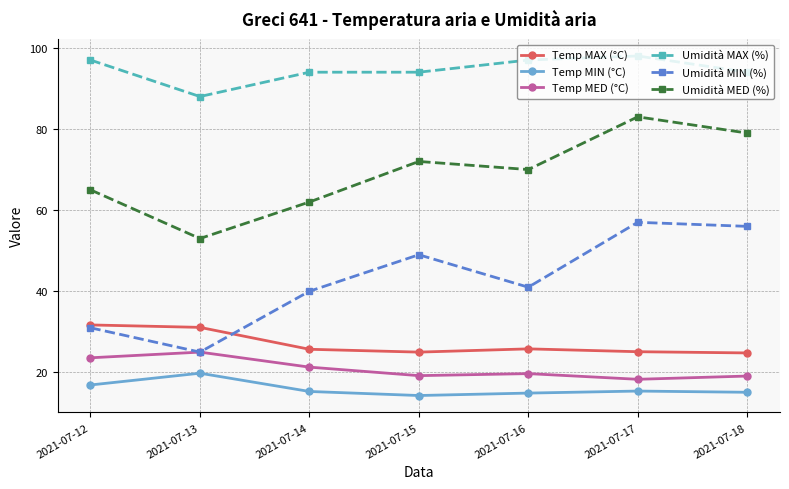

Rank the series by their maximum value, from lowest to highest.

Temp MIN (°C), Temp MED (°C), Temp MAX (°C), Umidità MIN (%), Umidità MED (%), Umidità MAX (%)